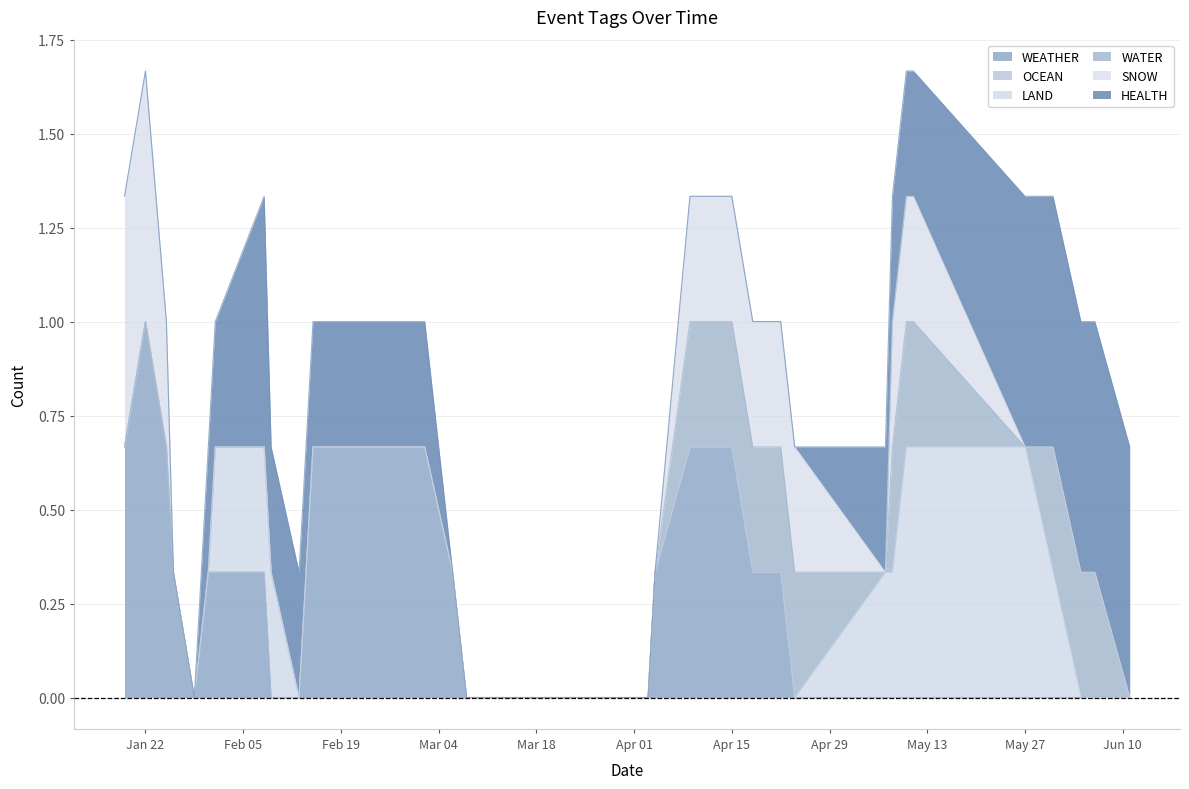

At which category does the chart reach its peak across all series?

2024-01-19